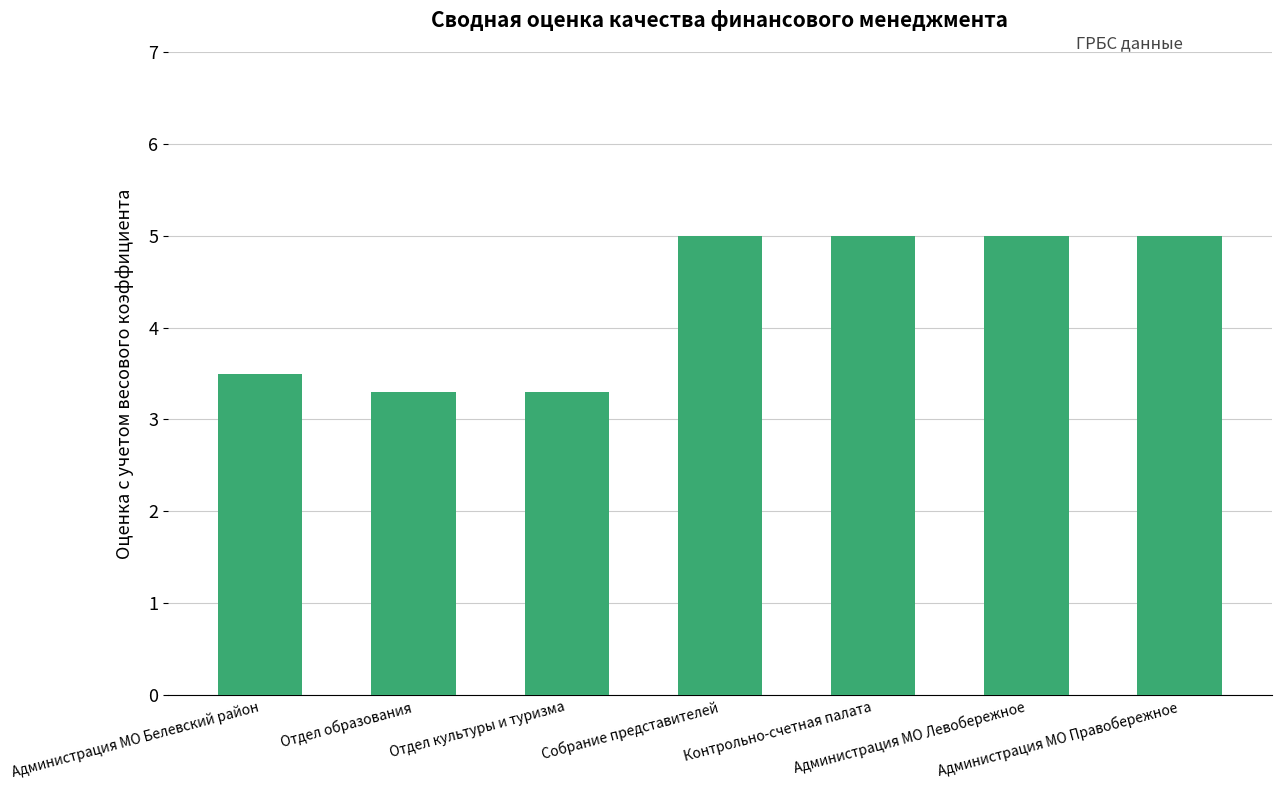

What is the maximum value shown in the chart?

5.0